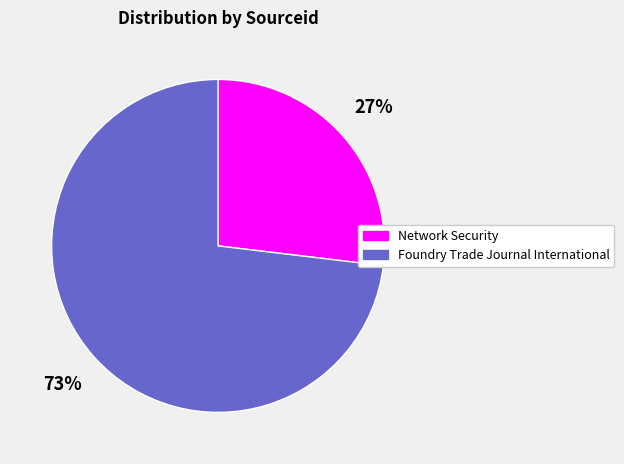

To the nearest percent, what is the average slice percentage?

50%